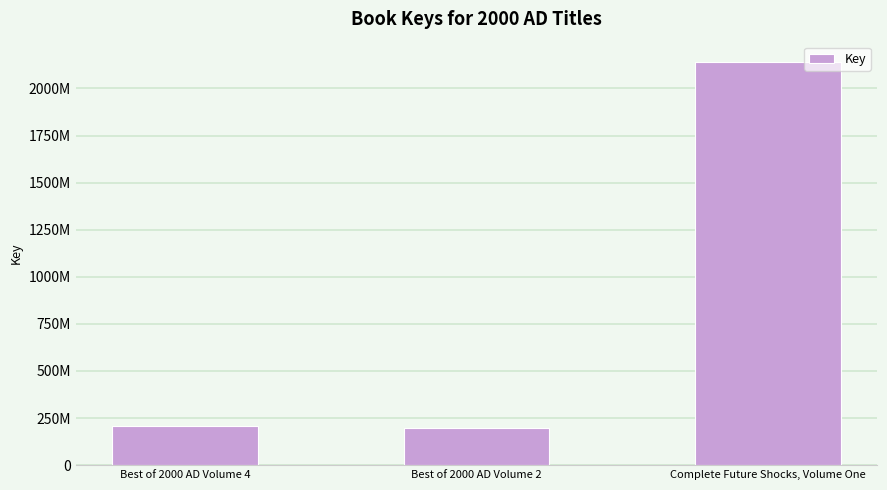

The value at Best of 2000 AD Volume 2 is 280917223. True or false?

False